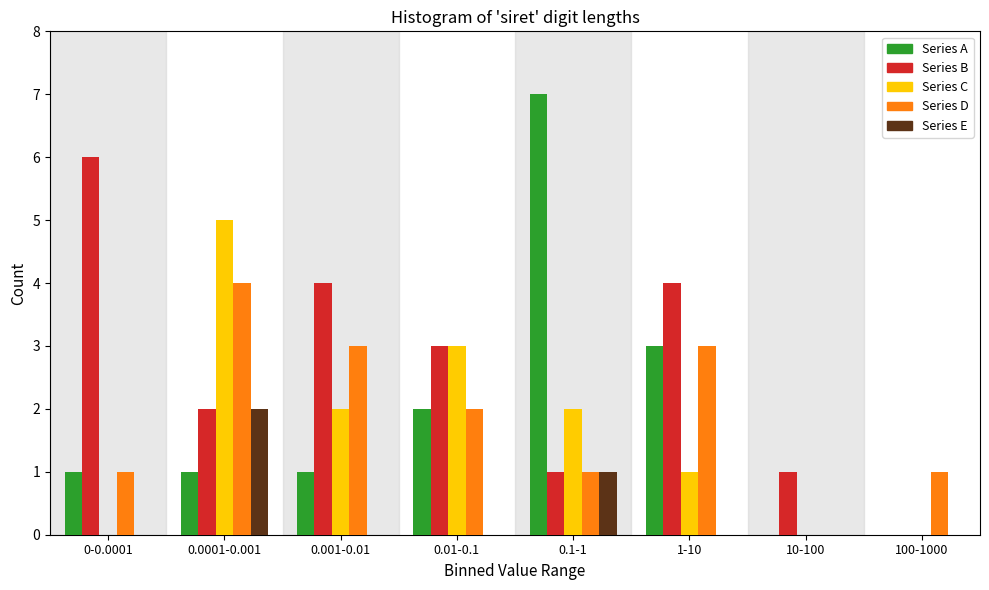

At which category is the sum across all series the highest?

0.0001-0.001